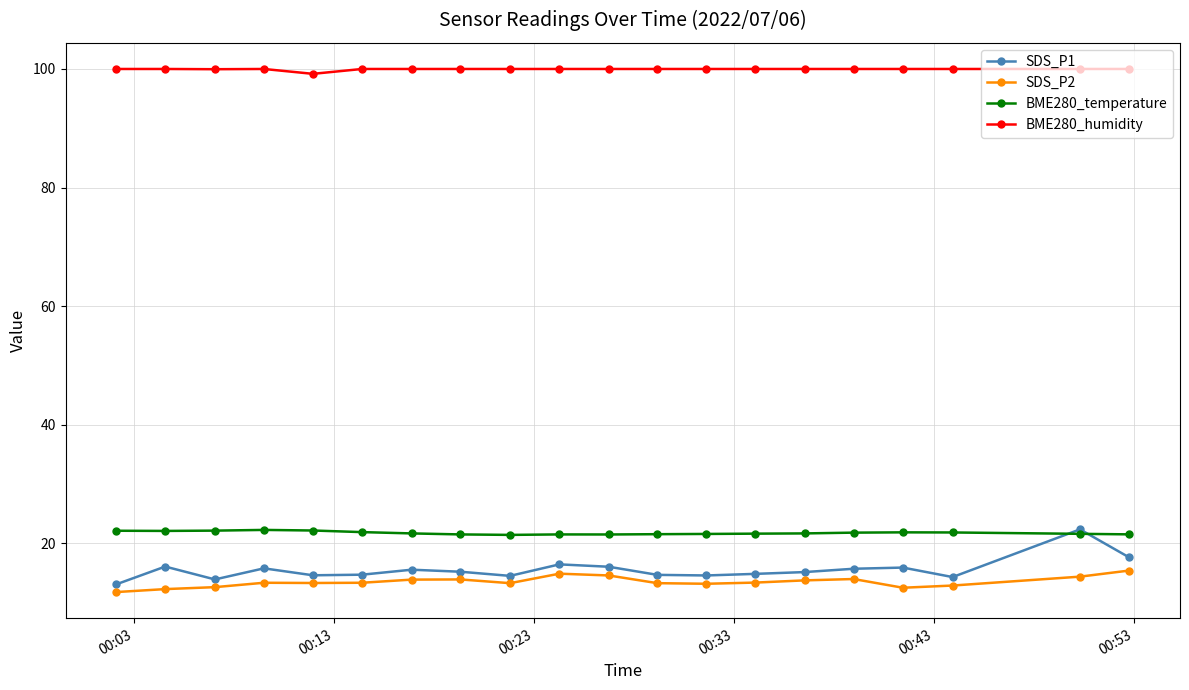

What is the maximum value for BME280_humidity?

100.0